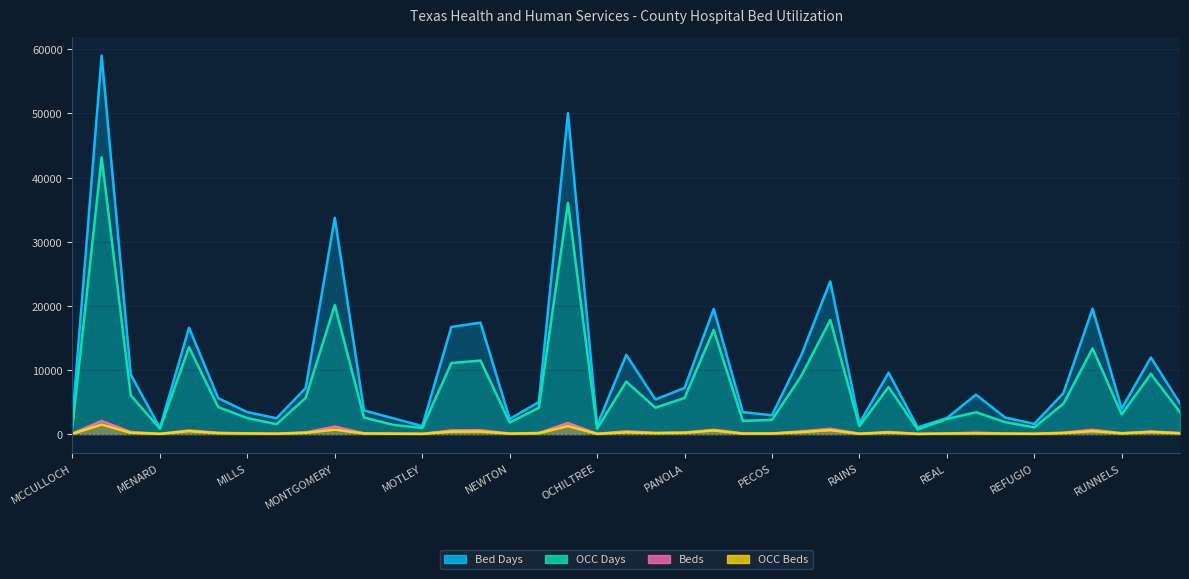

Which category has the lowest value in the Bed Days series?

MENARD